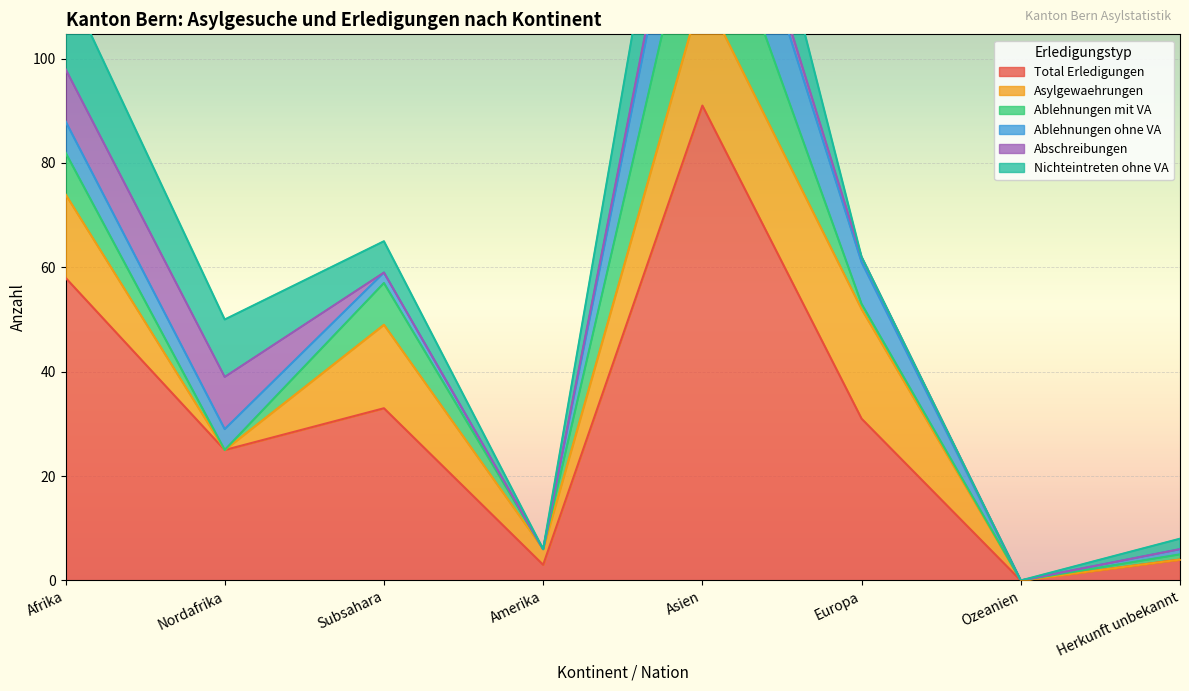

What is the highest value of the Ablehnungen ohne VA series?

19